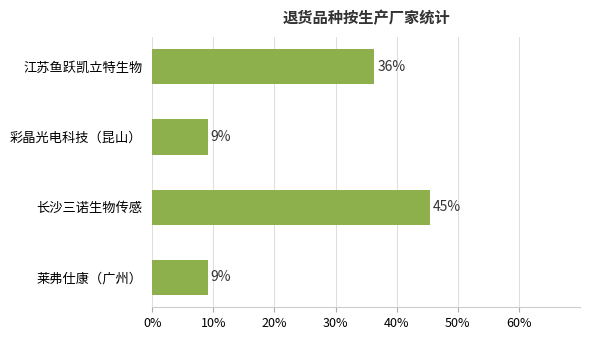

How many bars are there in total?

4